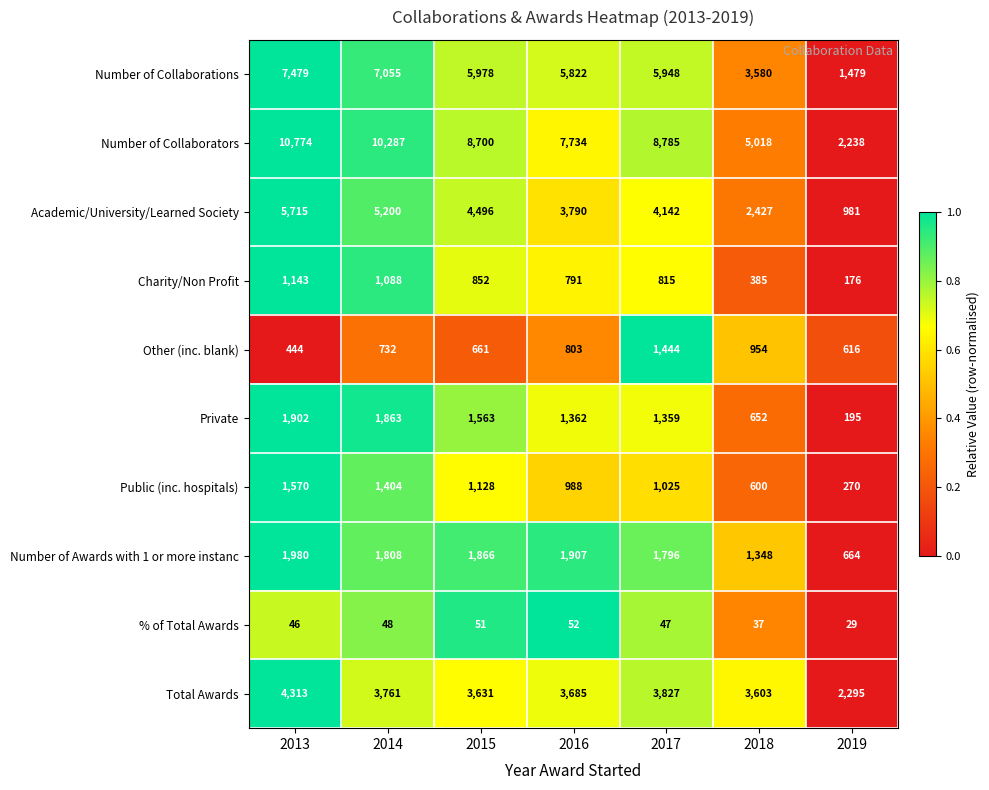

Rank the series at 2015 from lowest to highest value.

% of Total Awards, Other (inc. blank), Charity/Non Profit, Public (inc. hospitals), Private, Number of Awards with 1 or more instanc, Total Awards, Academic/University/Learned Society, Number of Collaborations, Number of Collaborators